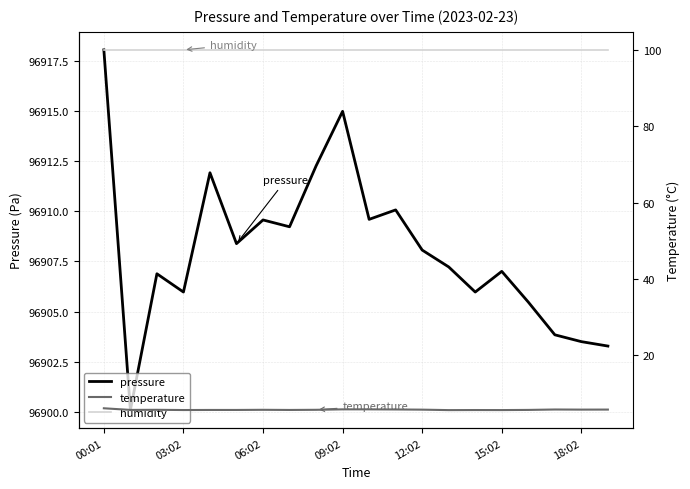

Reading left to right, transcribe all the data shown in this chart.

pressure: 96918.0	96900.1	96906.9	96906.0	96911.9	96908.4	96909.6	96909.2	96912.2	96915.0	96909.6	96910.1	96908.1	96907.2	96906.0	96907.0	96905.5	96903.8	96903.5	96903.3
temperature: 6.2	5.7	5.8	5.7	5.7	5.7	5.8	5.7	5.8	5.9	5.9	5.8	5.8	5.7	5.7	5.7	5.7	5.8	5.8	5.8
humidity: 100.0	100.0	100.0	100.0	100.0	100.0	100.0	100.0	100.0	100.0	100.0	100.0	100.0	100.0	100.0	100.0	100.0	100.0	100.0	100.0